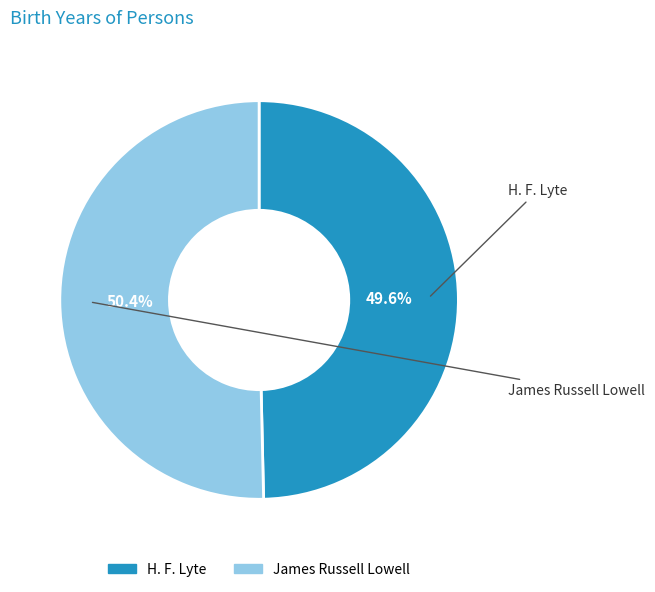

Rank the categories by value from highest to lowest.

James Russell Lowell, H. F. Lyte